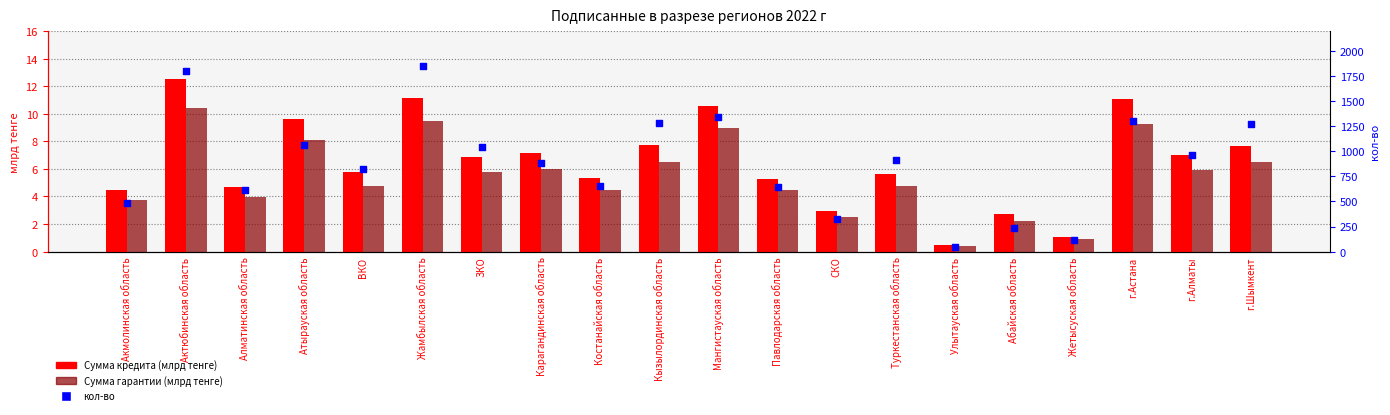

At which category is the sum across all series the highest?

Жамбылская область